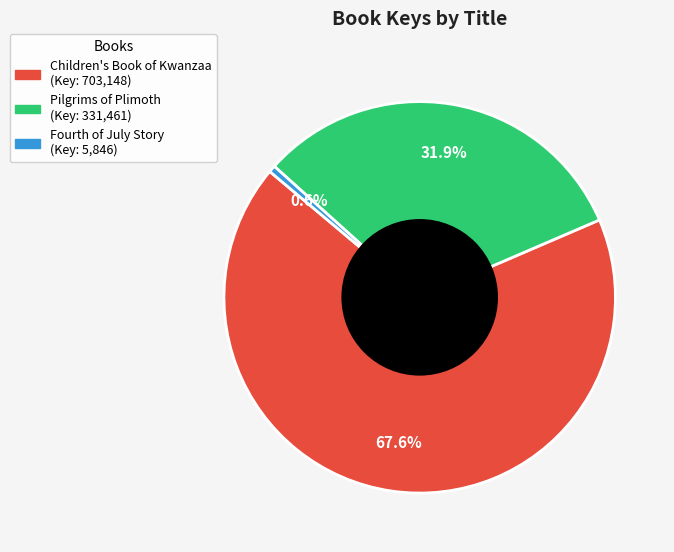

Which category accounts for the majority?

Children's Book of Kwanzaa